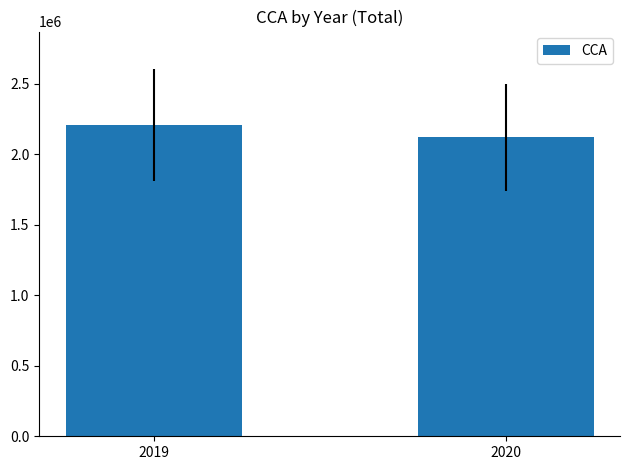

What is the difference between the maximum and minimum values?

88066